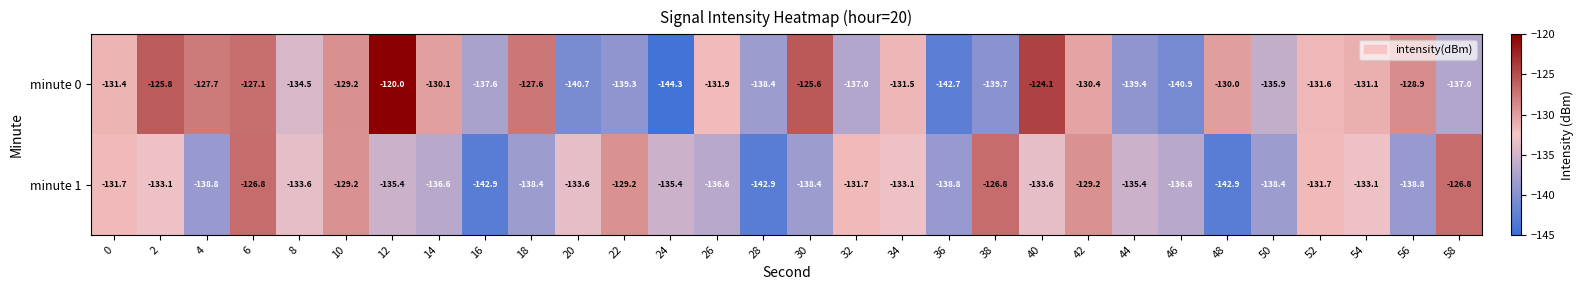

Count the number of categories in the chart.

30